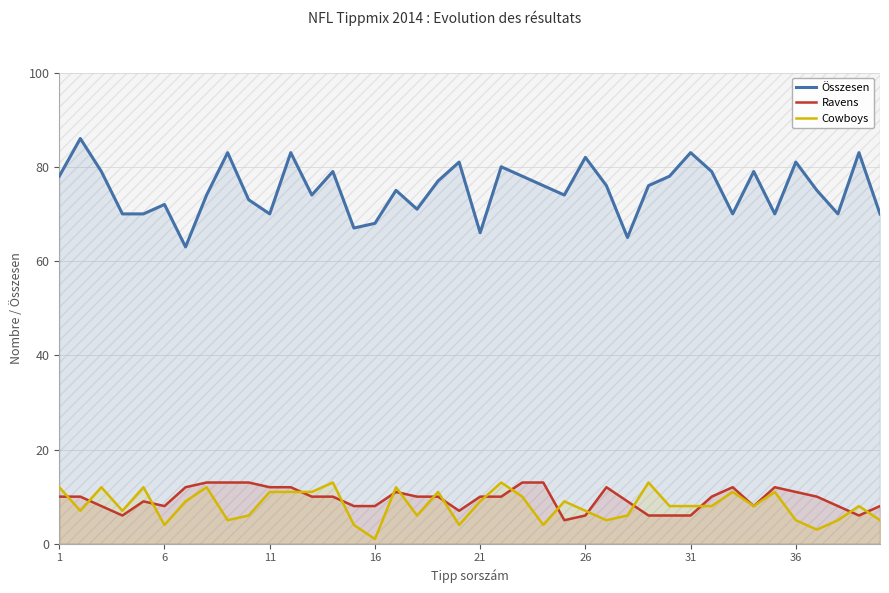

Reading right to left, transcribe all the data shown in this chart.

Összesen: 70	83	70	75	81	70	79	70	79	83	78	76	65	76	82	74	76	78	80	66	81	77	71	75	68	67	79	74	83	70	73	83	74	63	72	70	70	79	86	78
Ravens: 8	6	8	10	11	12	8	12	10	6	6	6	9	12	6	5	13	13	10	10	7	10	10	11	8	8	10	10	12	12	13	13	13	12	8	9	6	8	10	10
Cowboys: 5	8	5	3	5	11	8	11	8	8	8	13	6	5	7	9	4	10	13	9	4	11	6	12	1	4	13	11	11	11	6	5	12	9	4	12	7	12	7	12